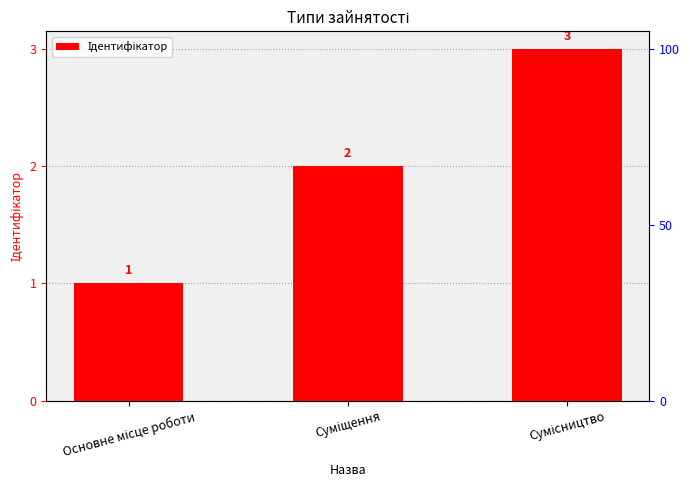

What is the ratio of the value at Сумісництво to the value at Основне місце роботи?

3.0